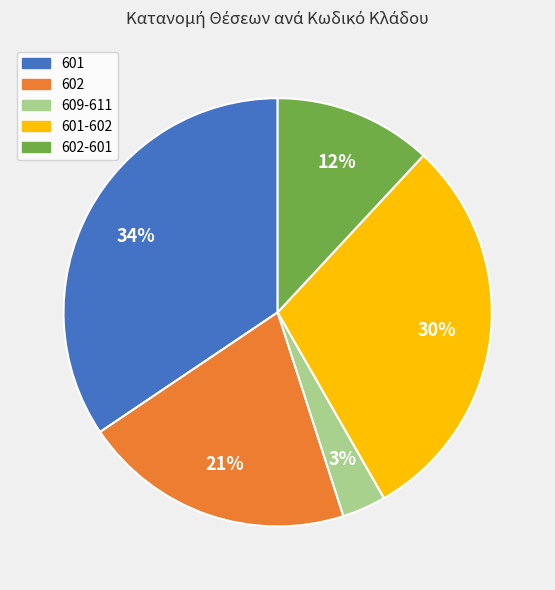

To the nearest percent, what is the average slice percentage?

20%